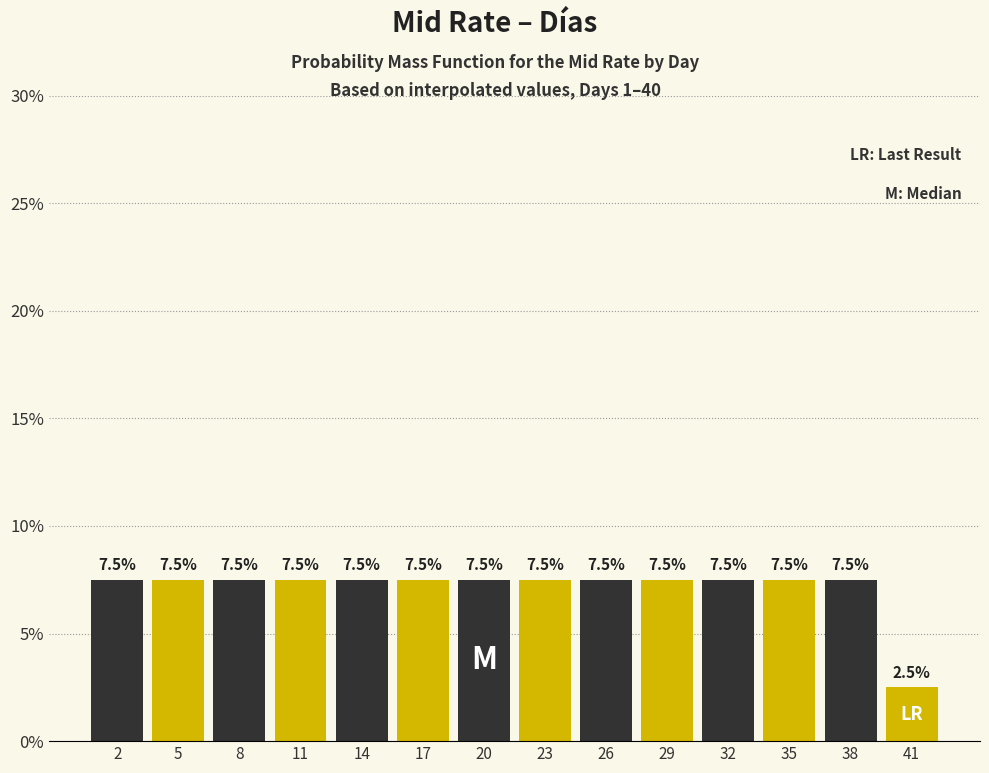

What is the height of the bar covering 12.5 to 15.5 on the x-axis?

7.5